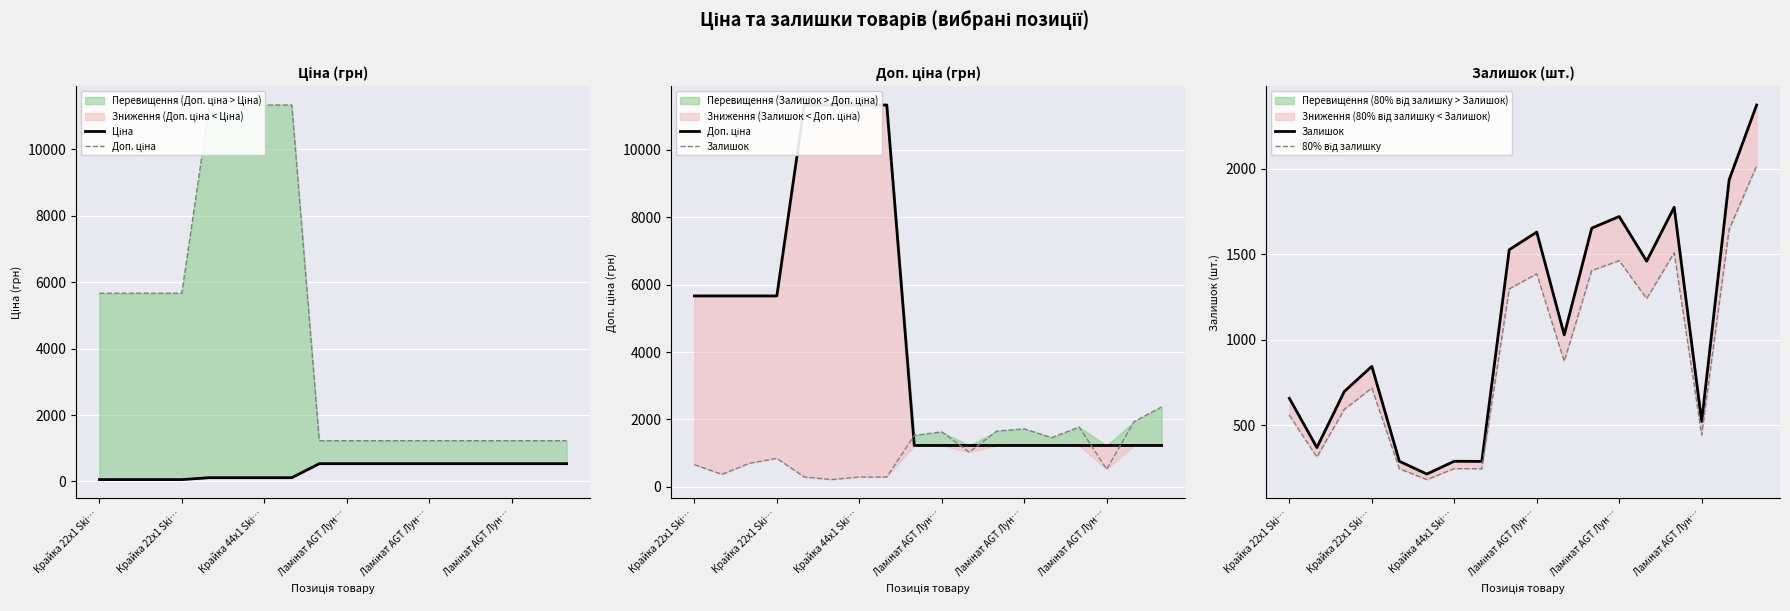

True or false: 80% від залишку and Доп. ціна cross at least once.

True